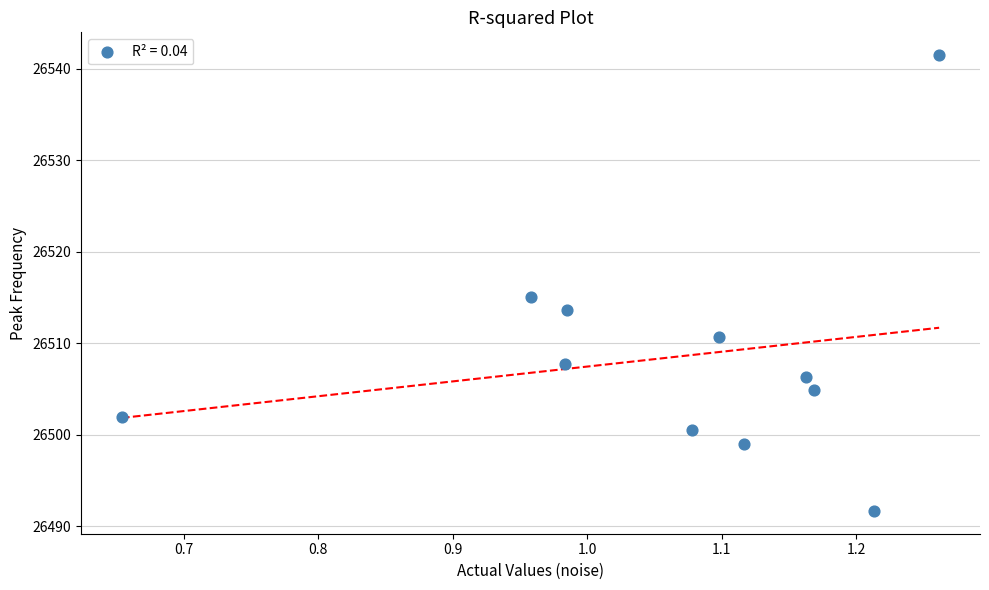

What Y value in the scatter plot is closest to 26516?

26515.1